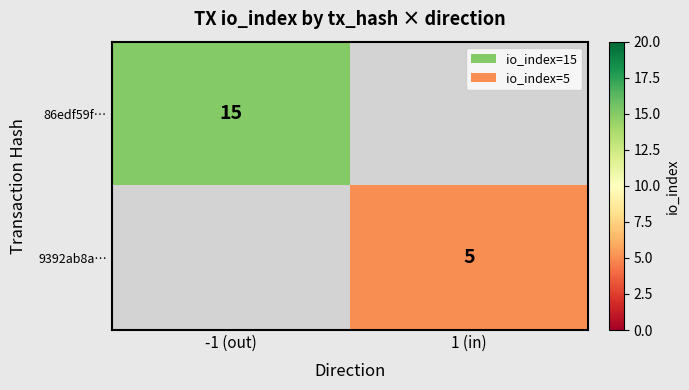

The value of 86edf59f… at -1 (out) is 20. True or false?

False